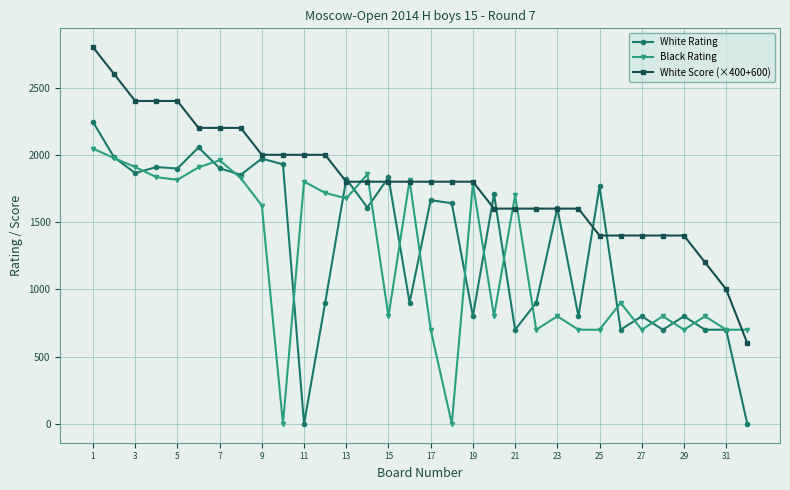

Which series has the widest spread of values?

White Rating